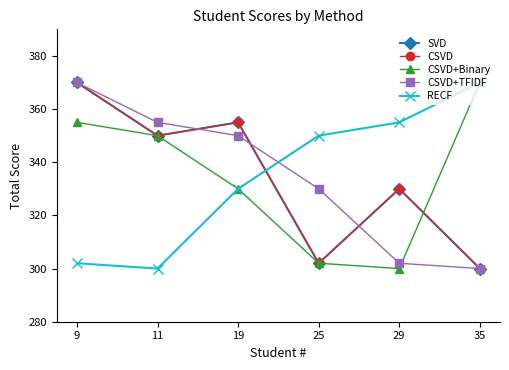

True or false: CSVD and SVD intersect in this chart.

False